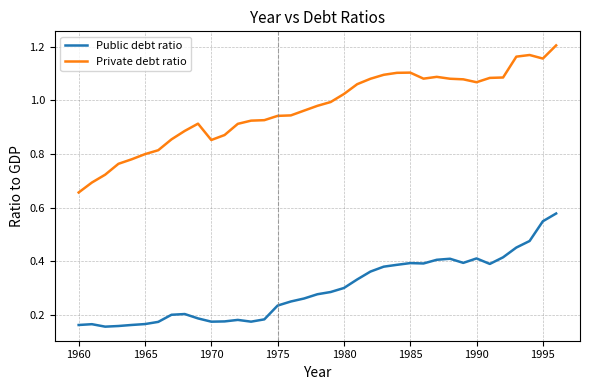

True or false: Private debt ratio and Public debt ratio intersect in this chart.

False